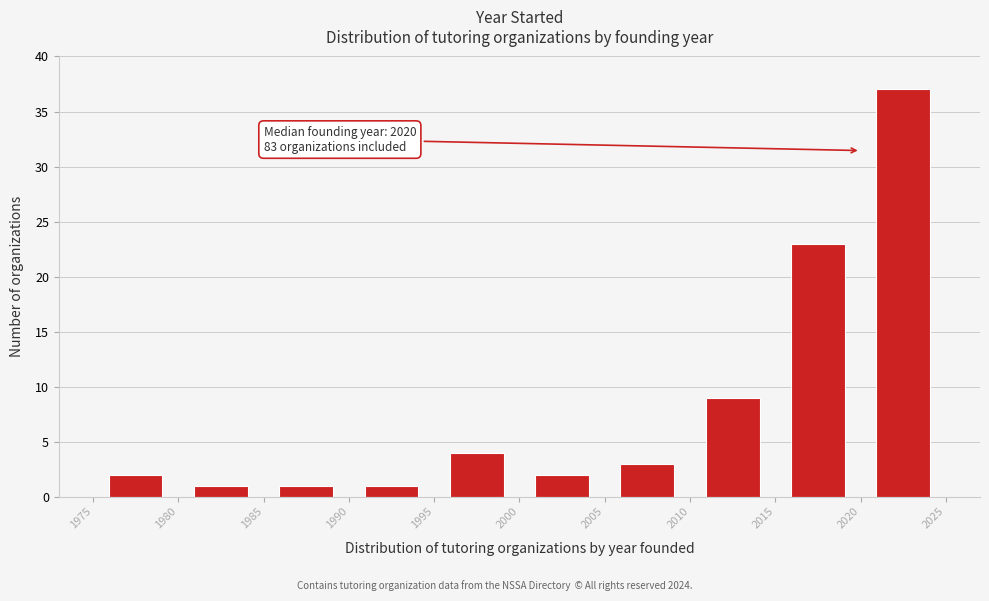

Over which range of the x-axis is the bar tallest?

2020 to 2025